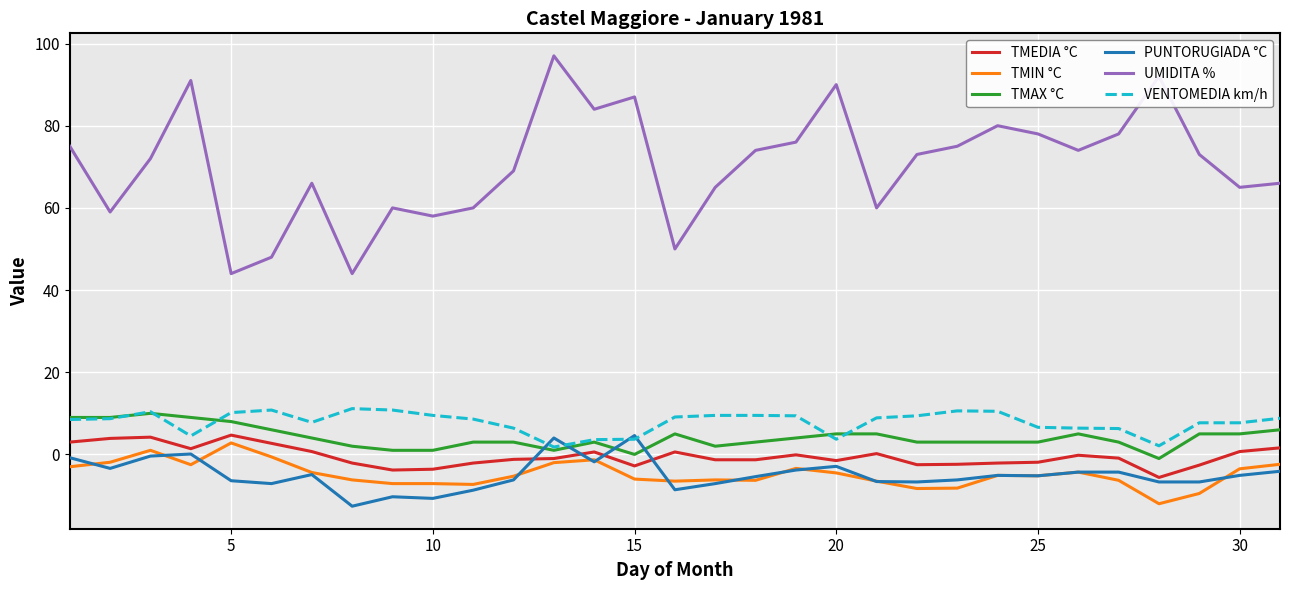

Which series has the widest spread of values?

UMIDITA %